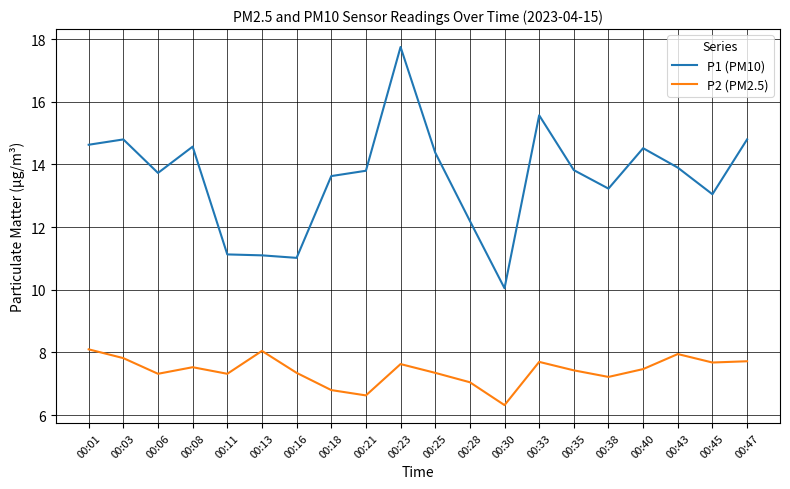

Is it true that P1 (PM10) equals 12.2 at 00:28?

True